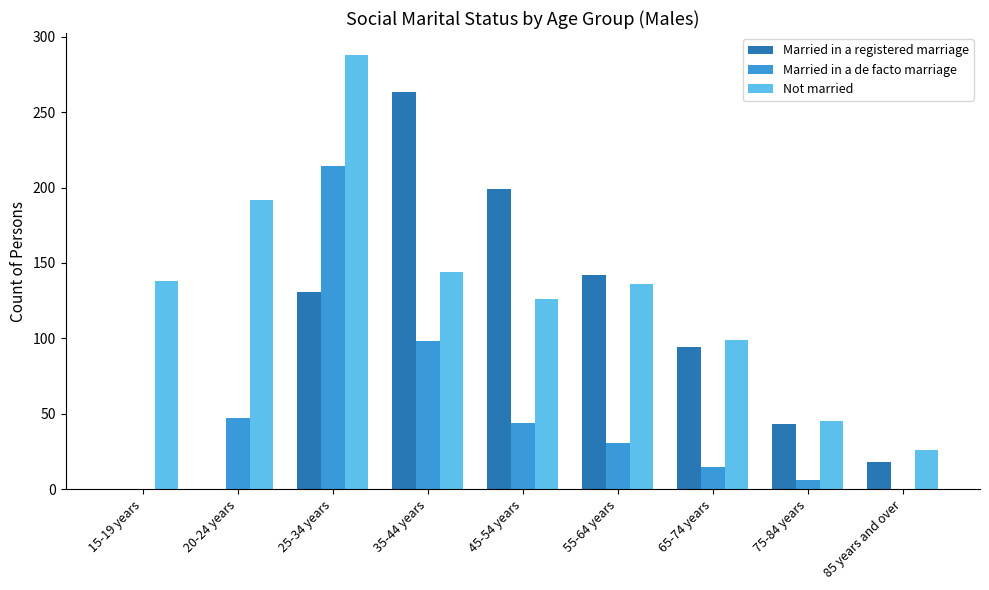

The Married in a registered marriage series shows 131 at 25-34 years. True or false?

True